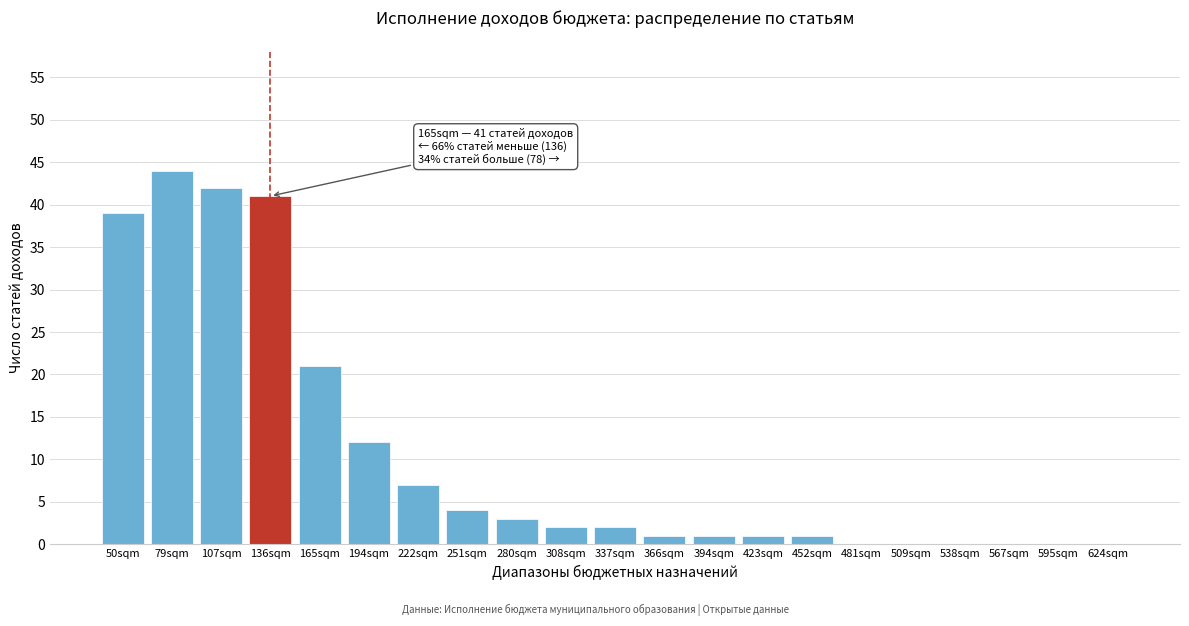

Reading left to right, transcribe all the data shown in this chart.

50sqm=39	79sqm=44	107sqm=42	136sqm=41	165sqm=21	194sqm=12	222sqm=7	251sqm=4	280sqm=3	308sqm=2	337sqm=2	366sqm=1	394sqm=1	423sqm=1	452sqm=1	481sqm=0	509sqm=0	538sqm=0	567sqm=0	595sqm=0	624sqm=0